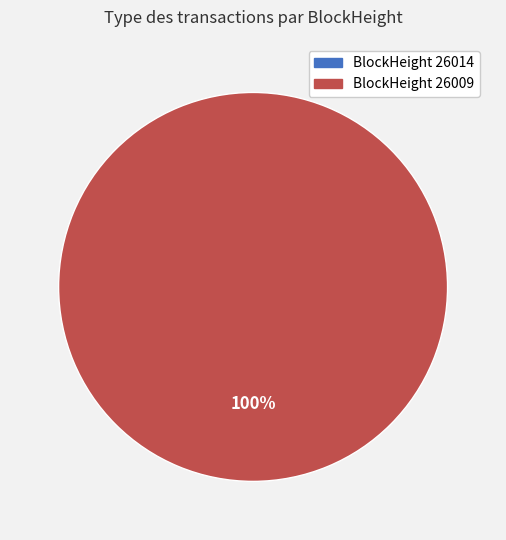

Rank the categories by value from lowest to highest.

26014, 26009